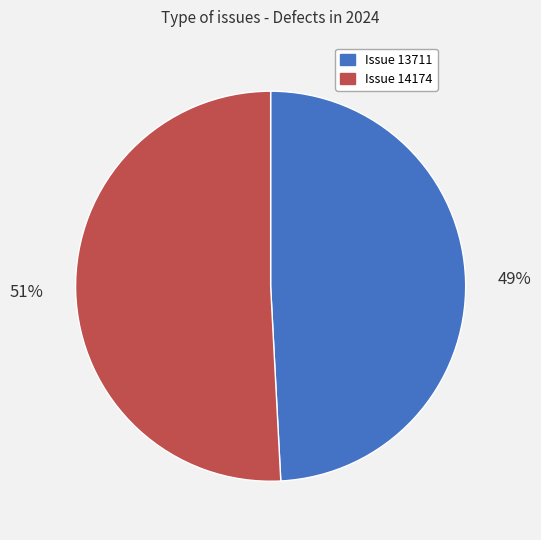

What is the smallest slice in the pie chart?

Issue 13711